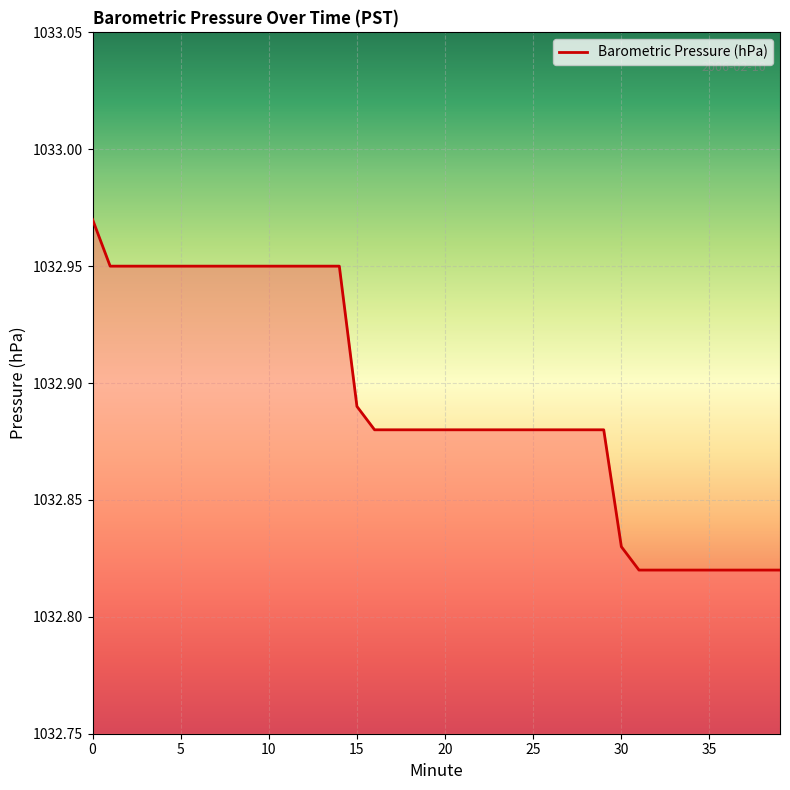

True or false: there are more than 2 points higher than both neighbors.

False